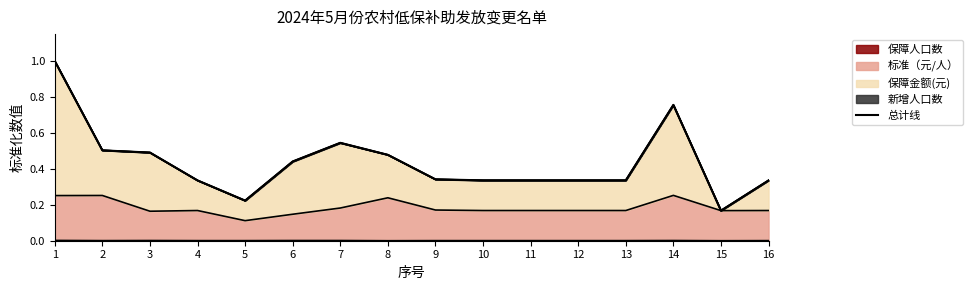

The chart shows a value of 0.2 at 15. True or false?

True